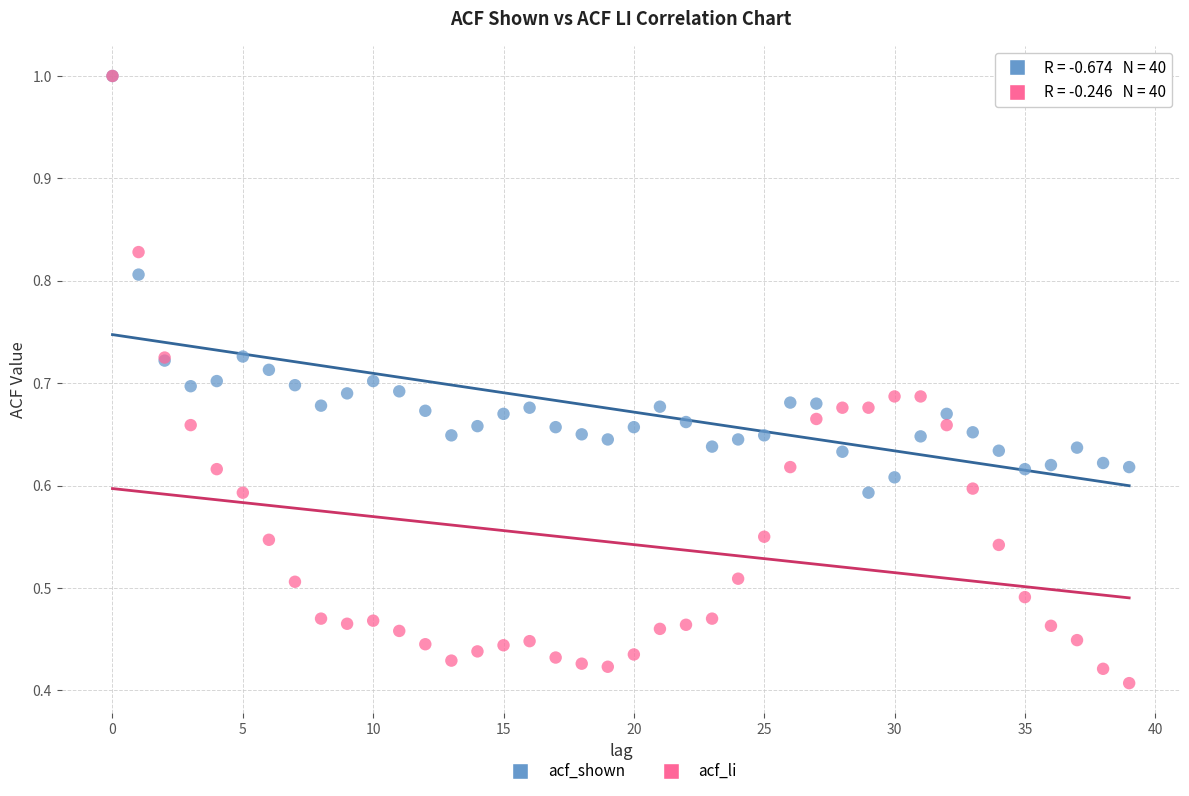

What are all the series names shown in the legend?

acf_shown, acf_li